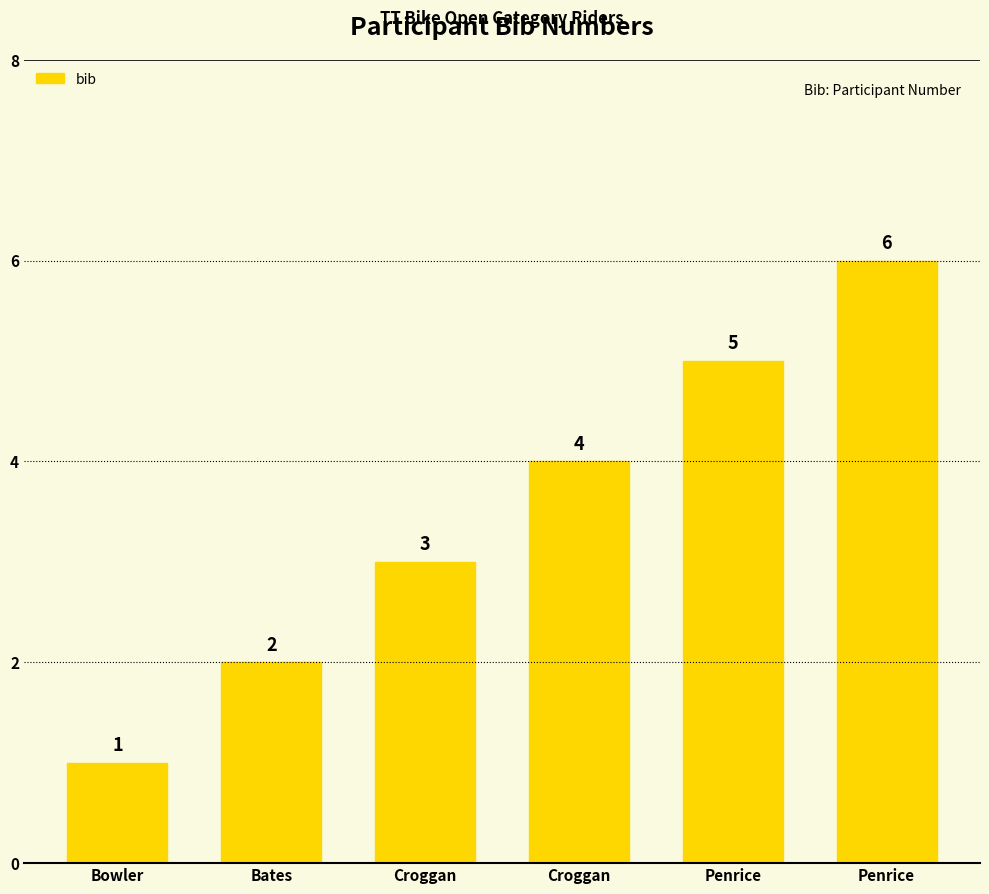

How many bars are there in total?

6